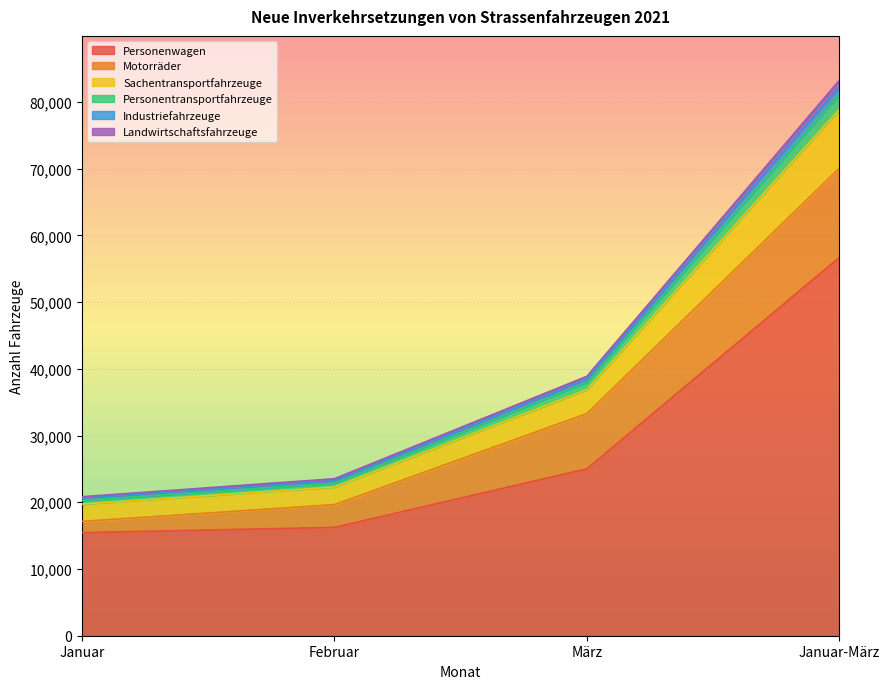

Does the chart display data point markers on the line(s)?

No